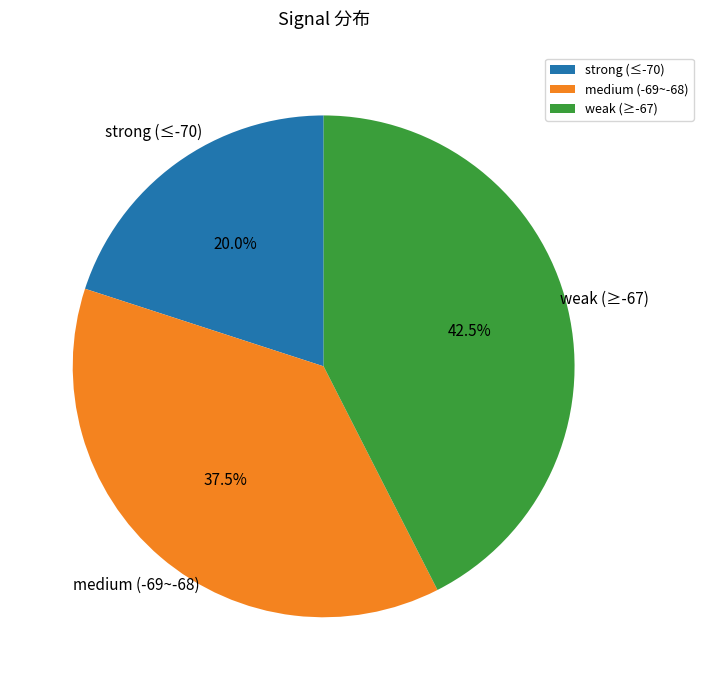

Is there any slice that represents more than half of the pie?

No